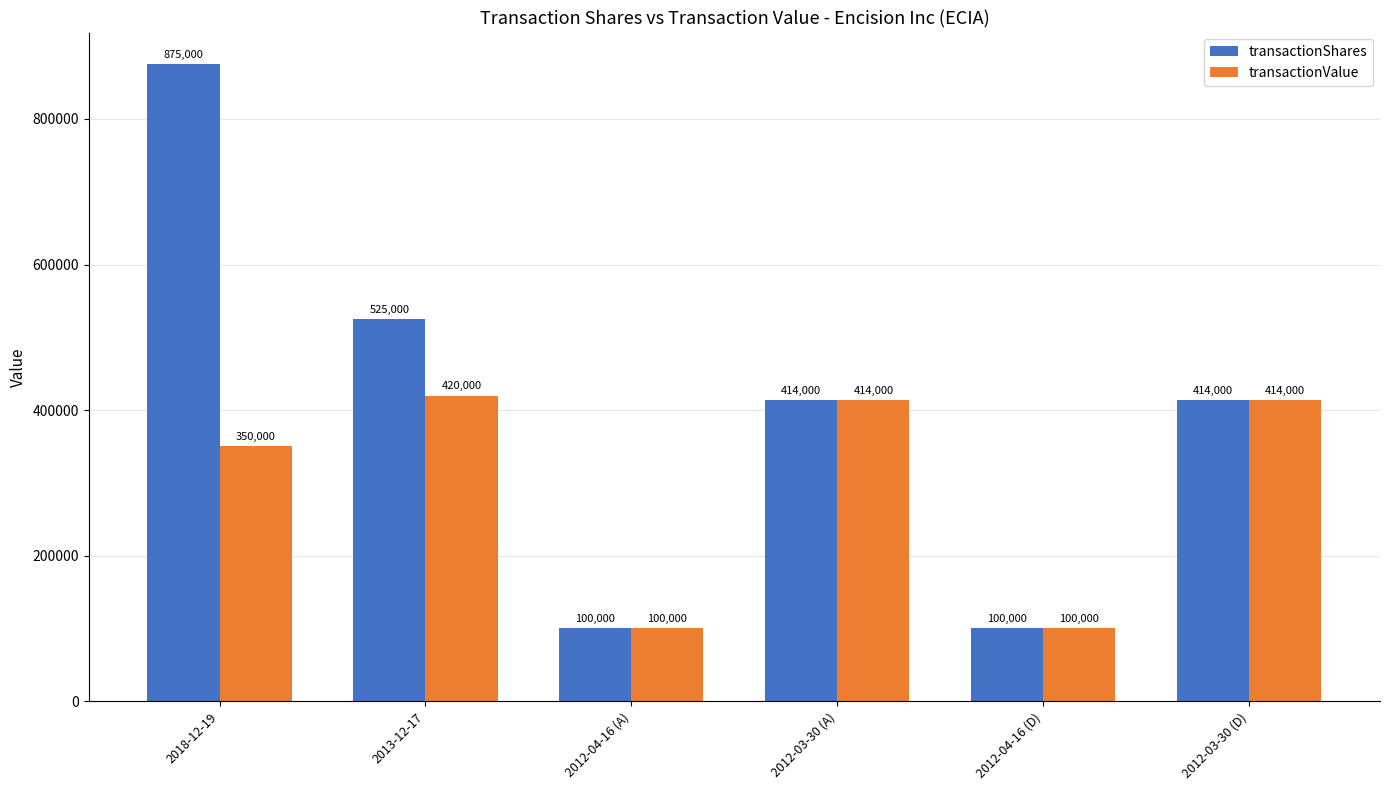

What is the difference between the transactionShares values at 2018-12-19 and 2012-03-30 (A)?

461000